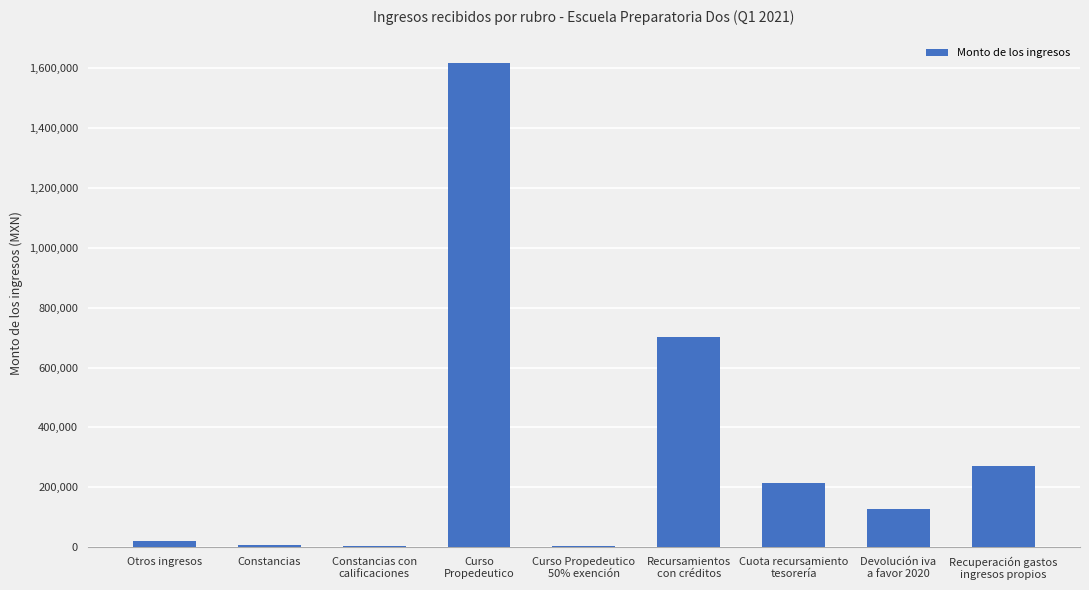

What is the sum of all values?

2969523.4